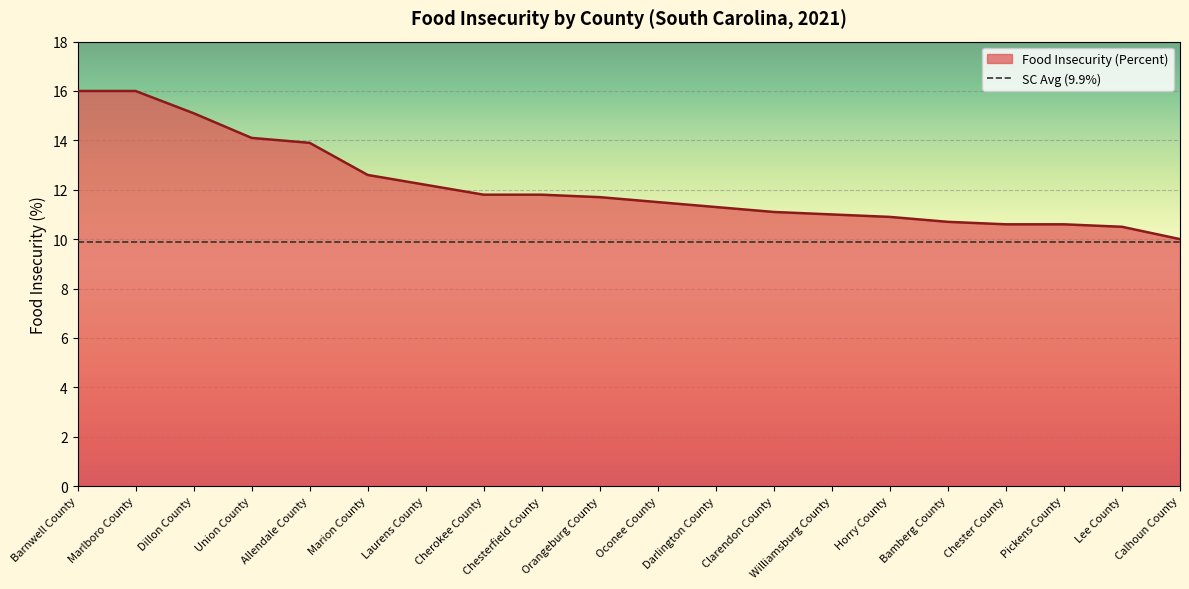

True or false: the data has more than 0 interior local peaks.

False